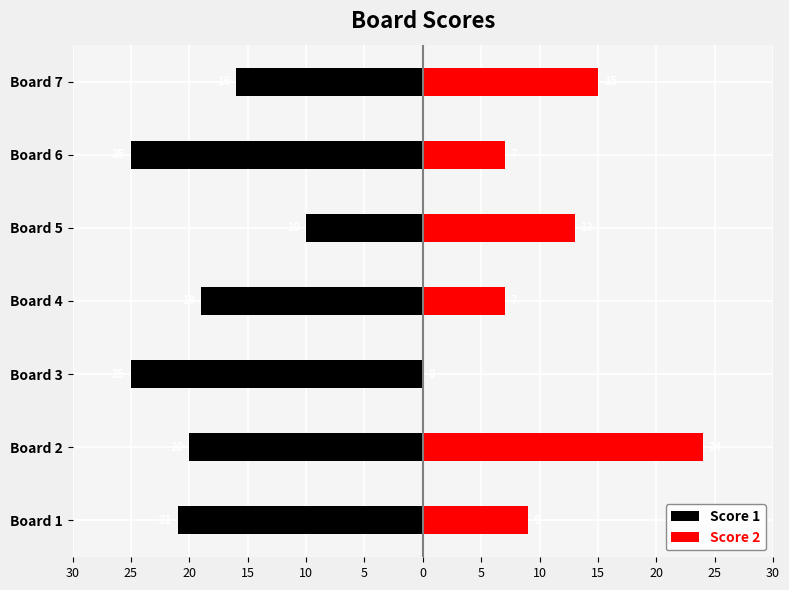

Is the value of Score 1 at Board 1 greater than the value of Score 2 at Board 7?

No